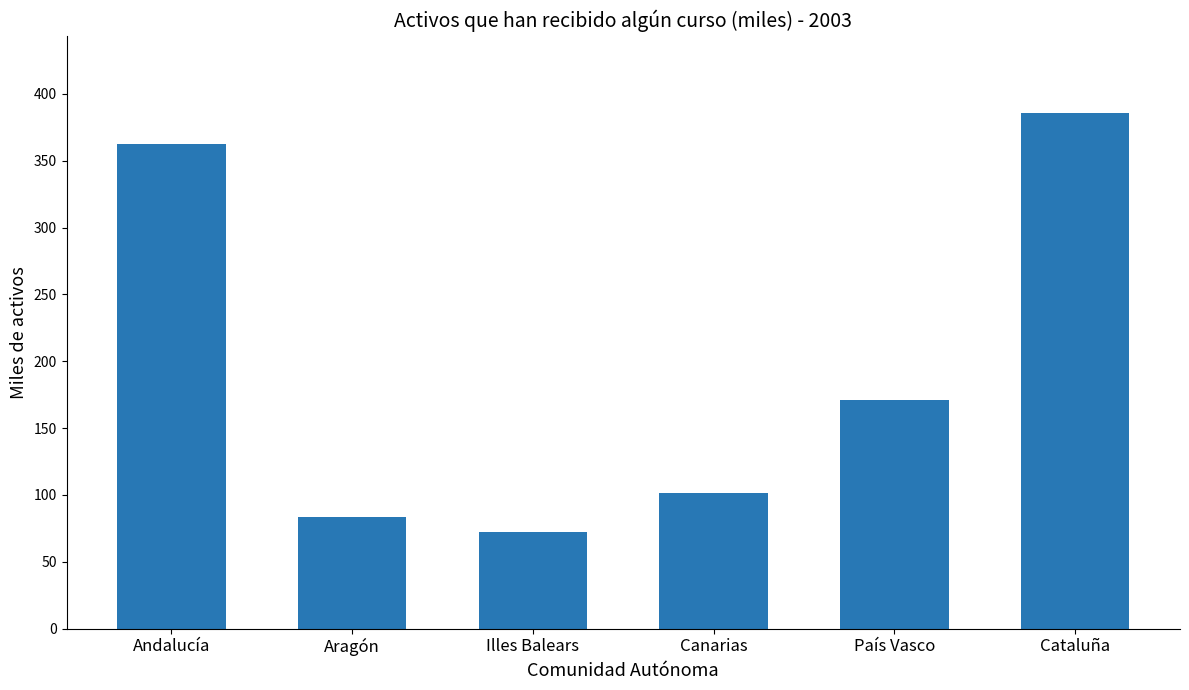

What is the smallest value displayed?

72.1